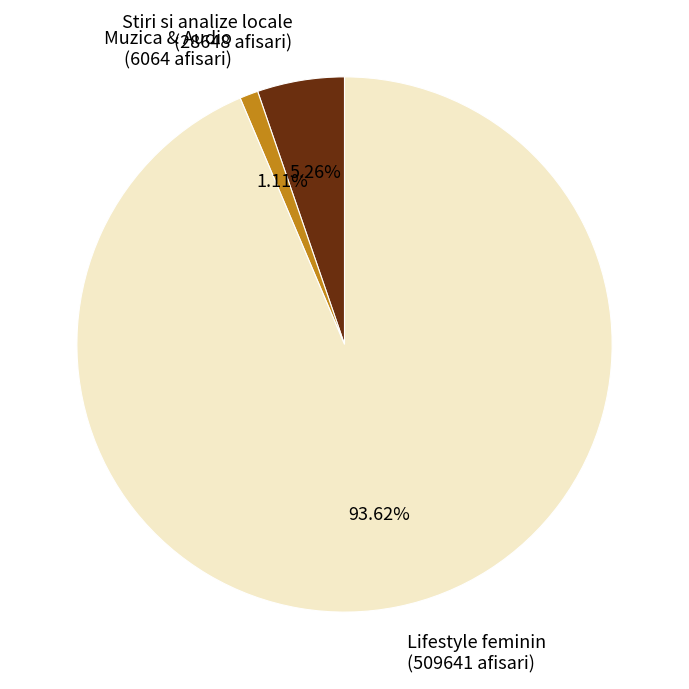

How many segments does this pie chart have?

3